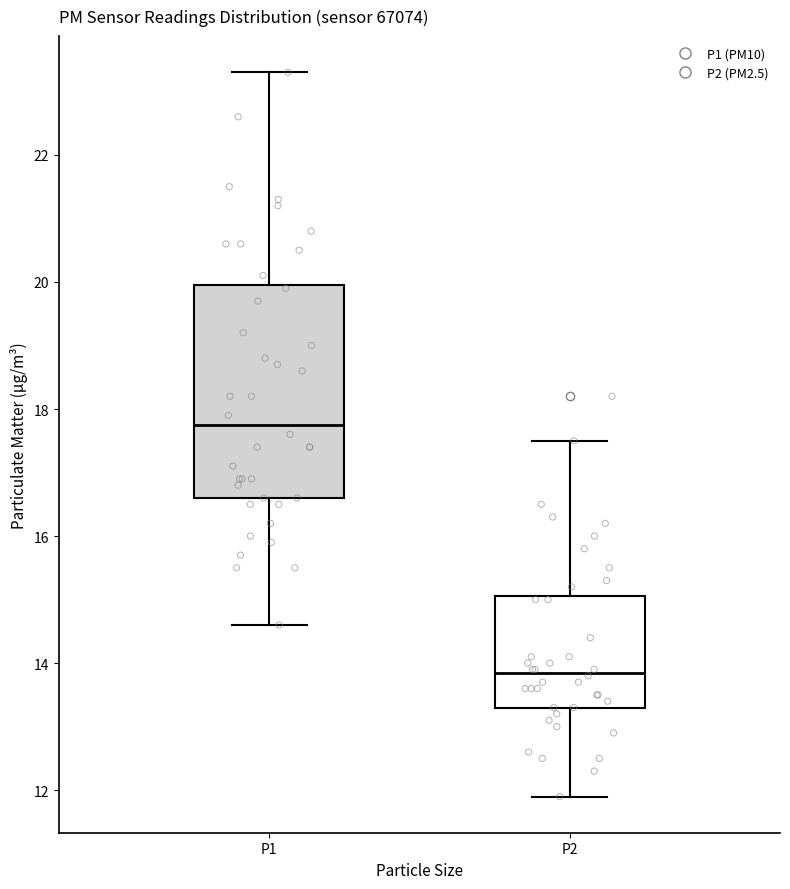

Comparing the boxes themselves (not the whiskers), which one is the tallest?

P1